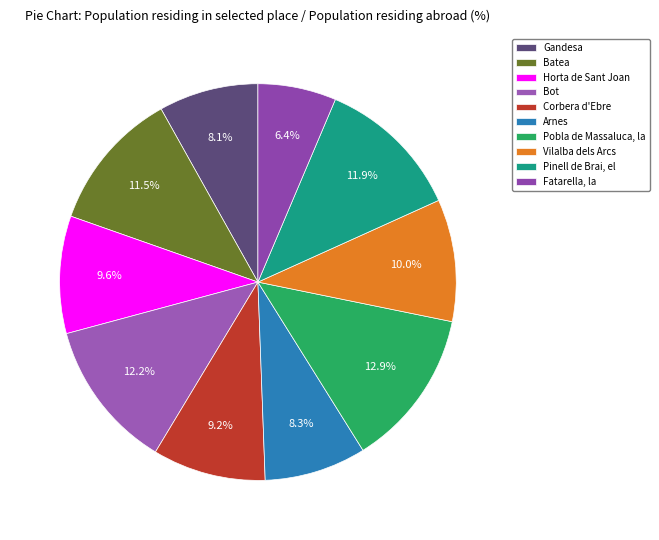

Which category has the smallest portion of the pie?

Fatarella, la